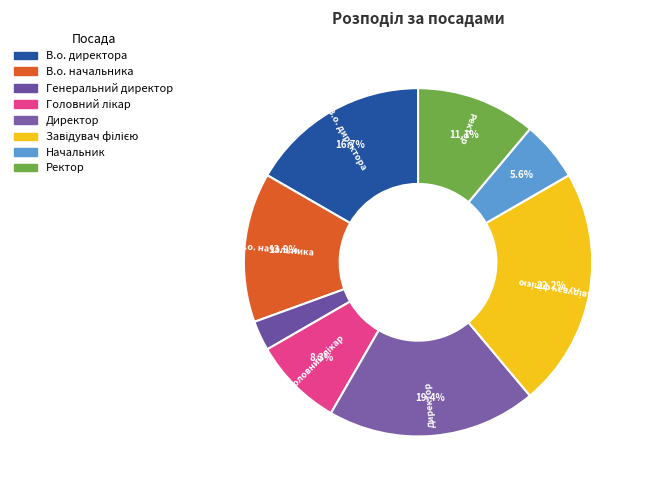

How many slices are in this pie chart?

8